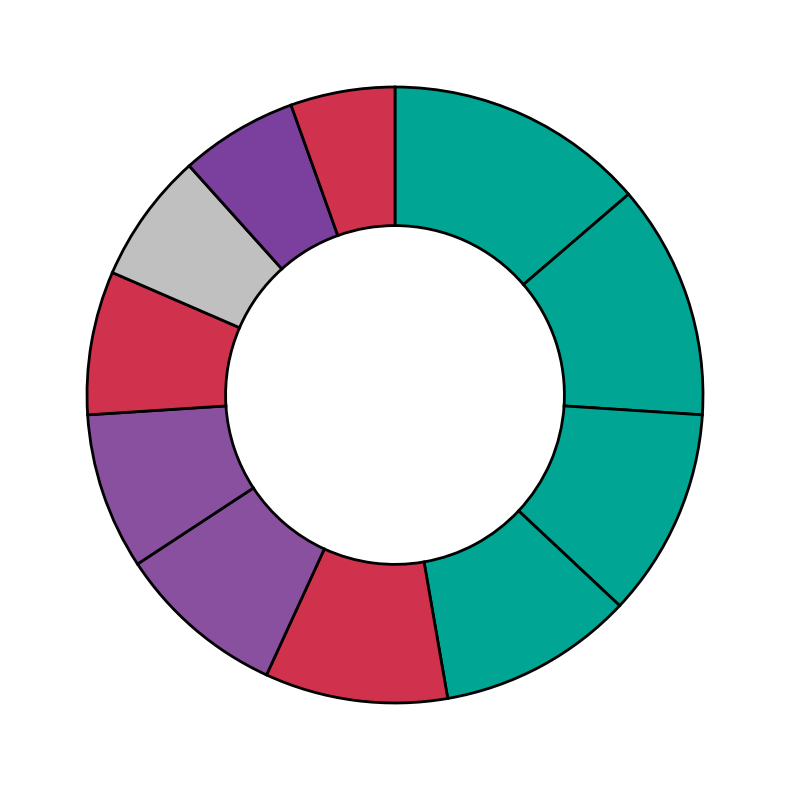

How many slices are in this pie chart?

11